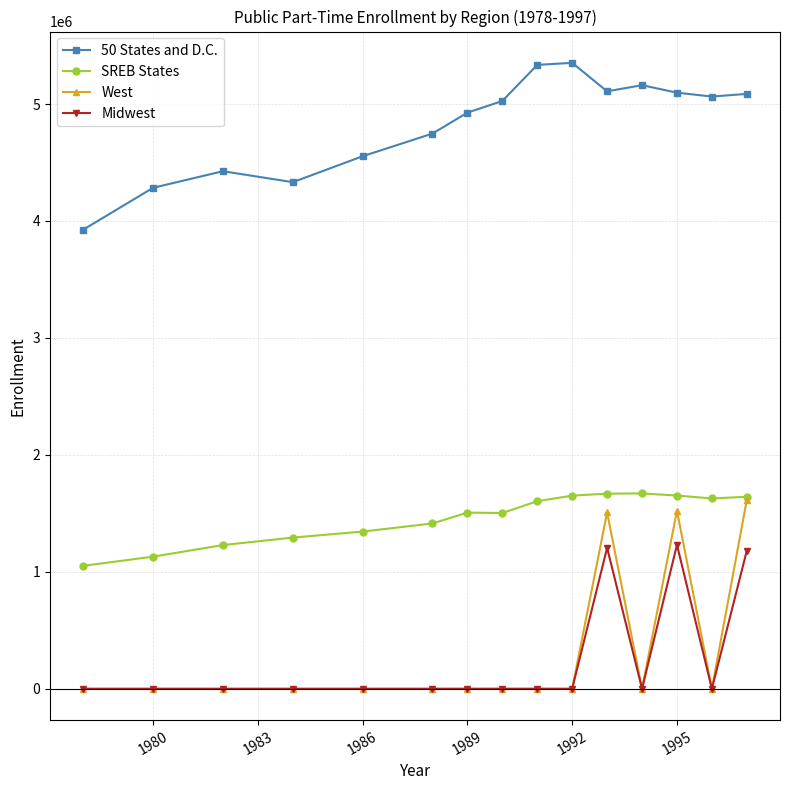

True or false: Midwest and SREB States intersect in this chart.

False